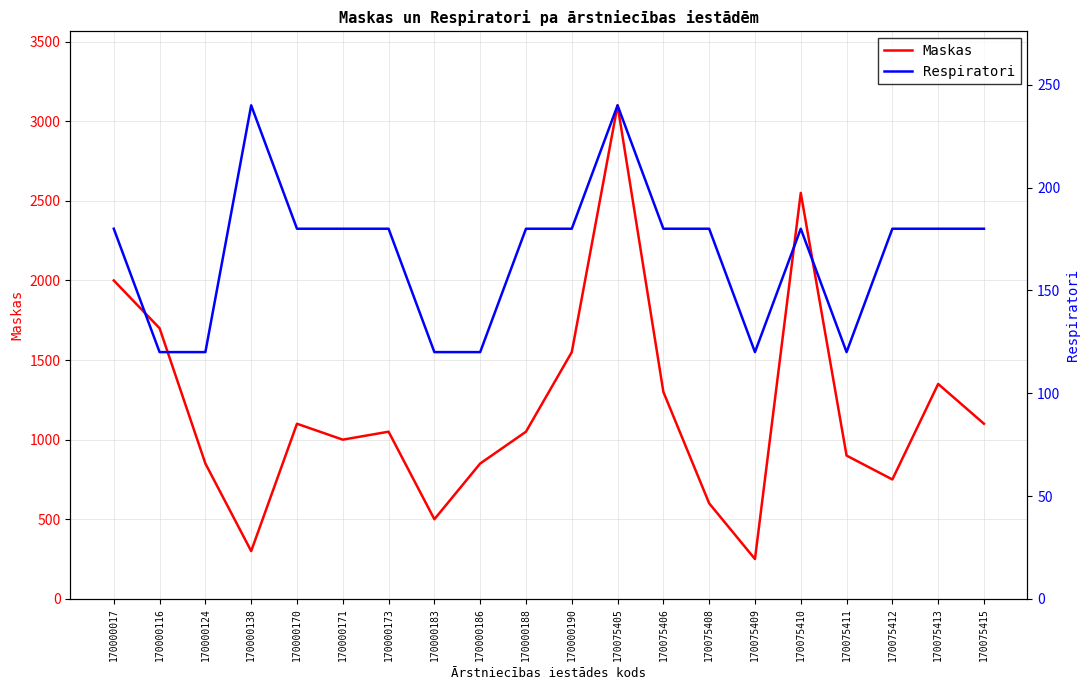

At which label is Maskas closest to 1675?

170000116